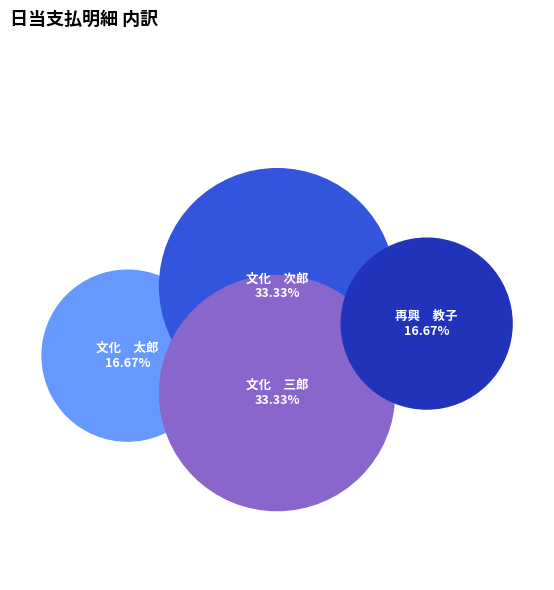

Is 文化　次郎 the majority of the pie?

No